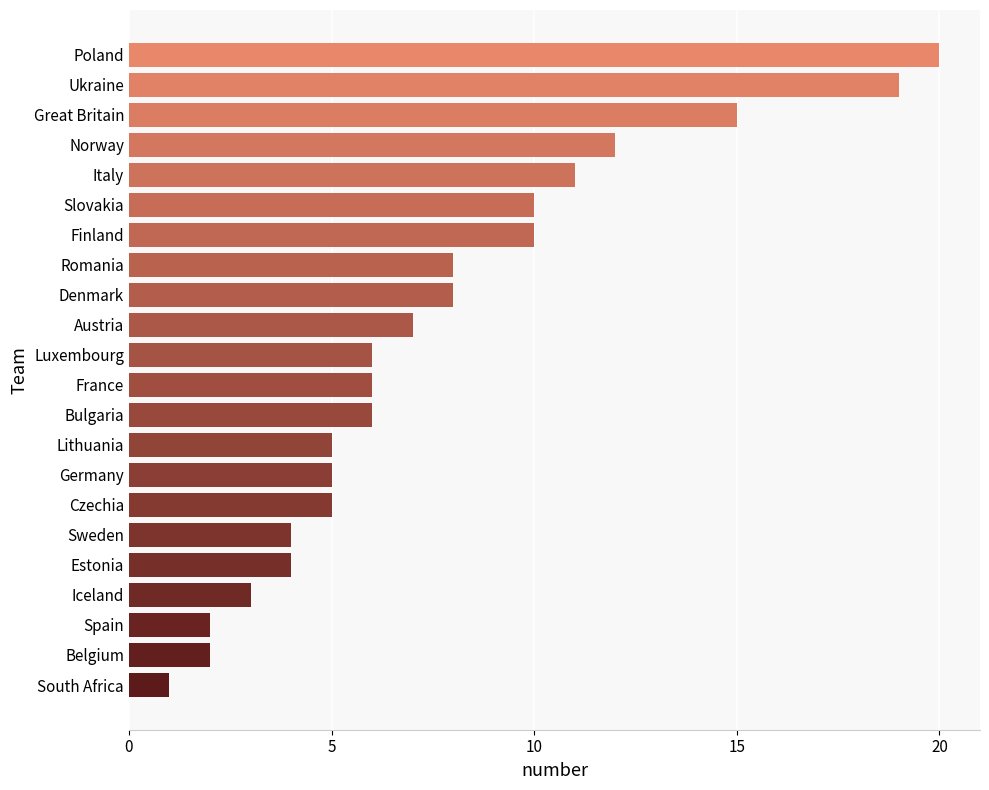

The value at South Africa is 1. True or false?

True